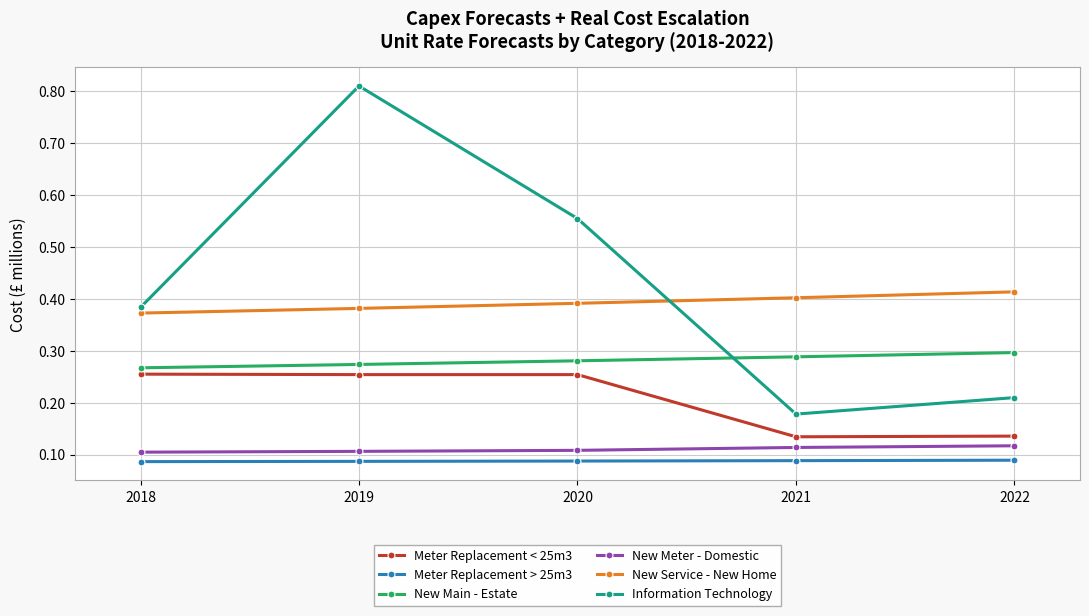

At which category does the chart reach its peak across all series?

2019